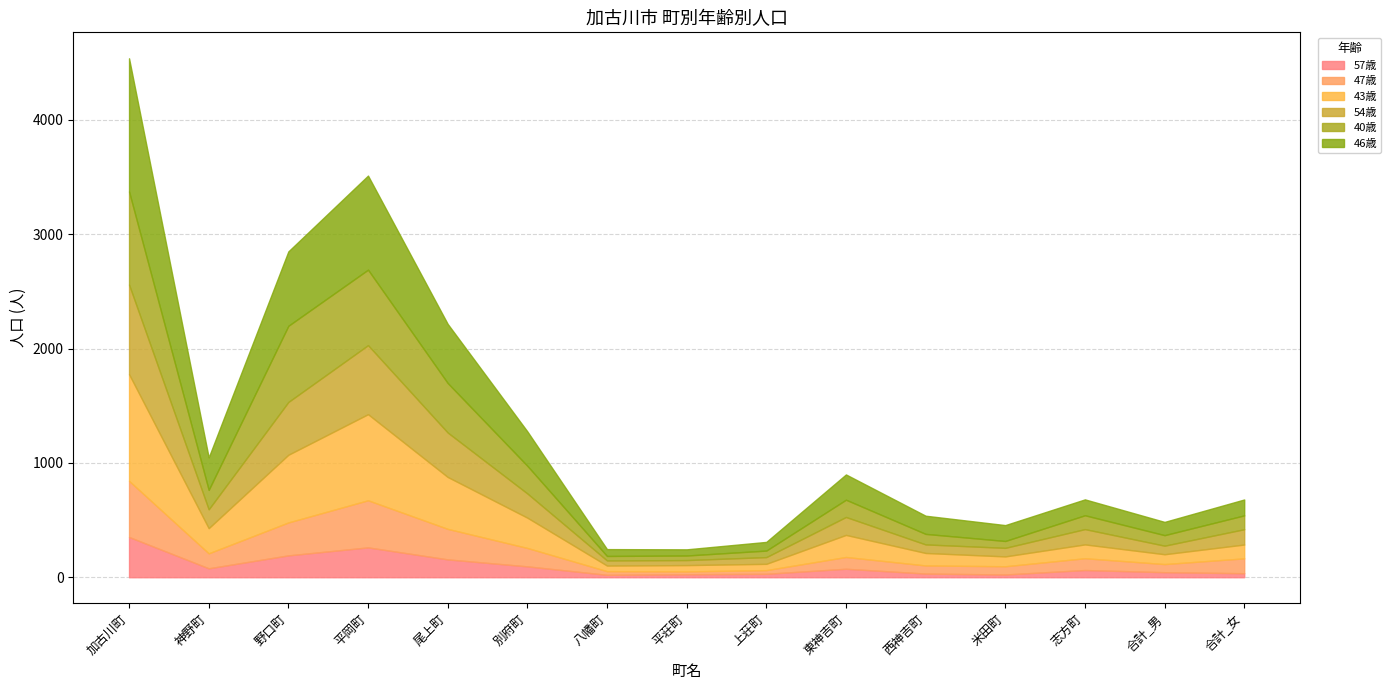

Where is 43歳 nearest to the value 491?

尾上町